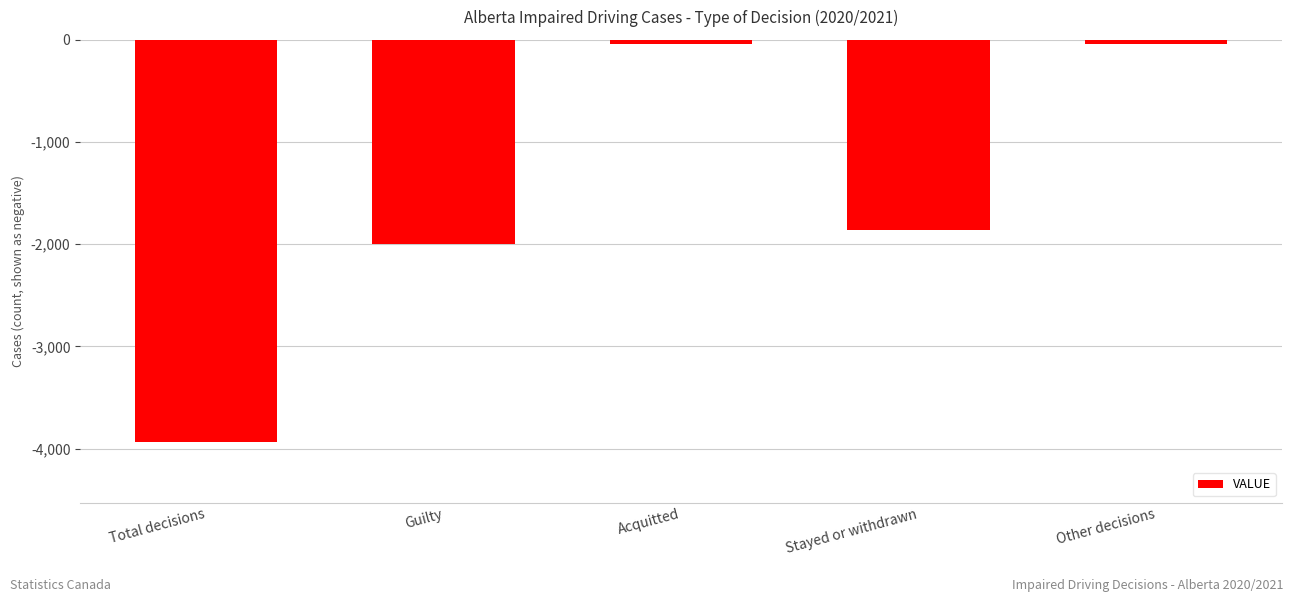

How many categories are shown in the chart?

5